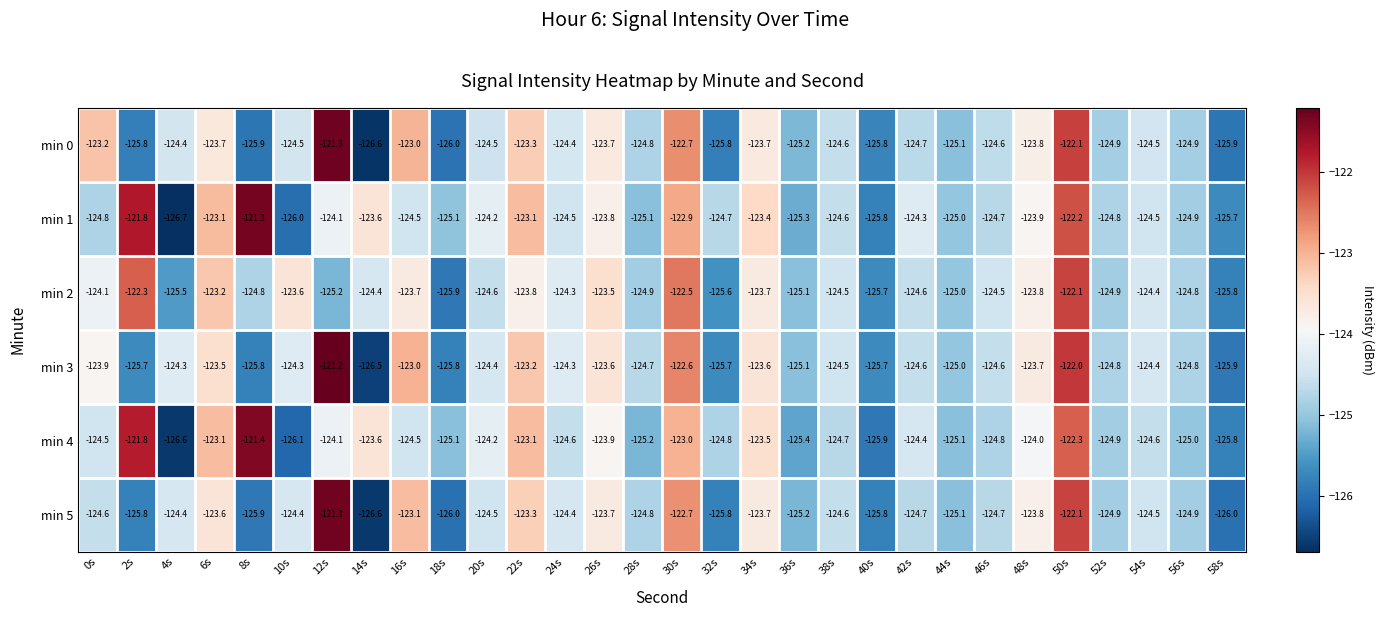

Which series has the largest total across all categories?

min 1